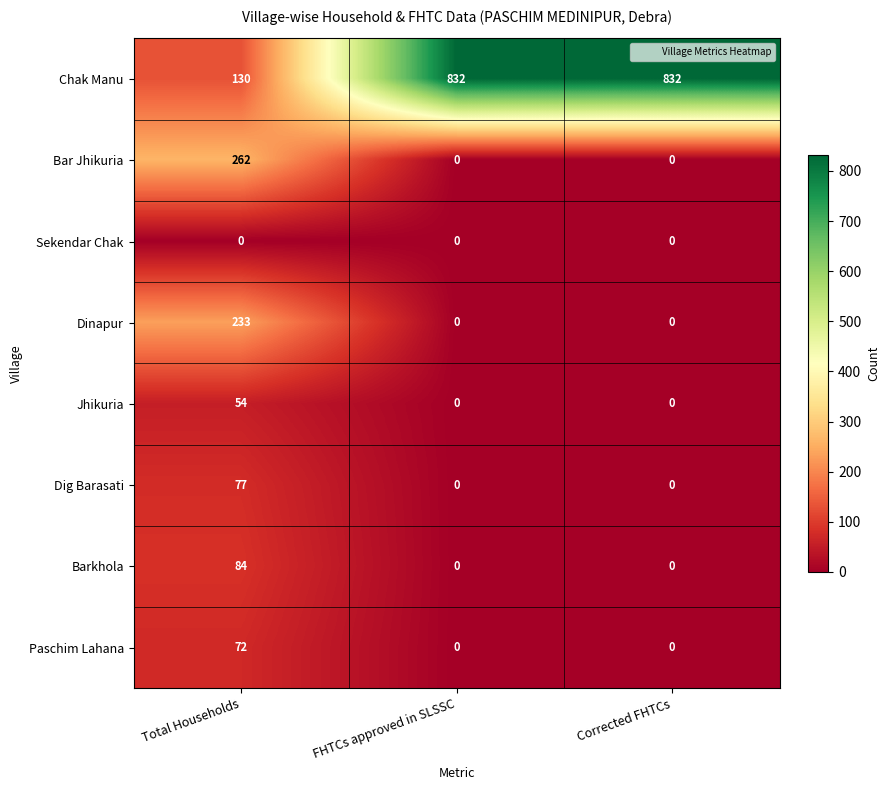

Rank the series by their maximum value, from lowest to highest.

Sekendar Chak, Jhikuria, Paschim Lahana, Dig Barasati, Barkhola, Dinapur, Bar Jhikuria, Chak Manu